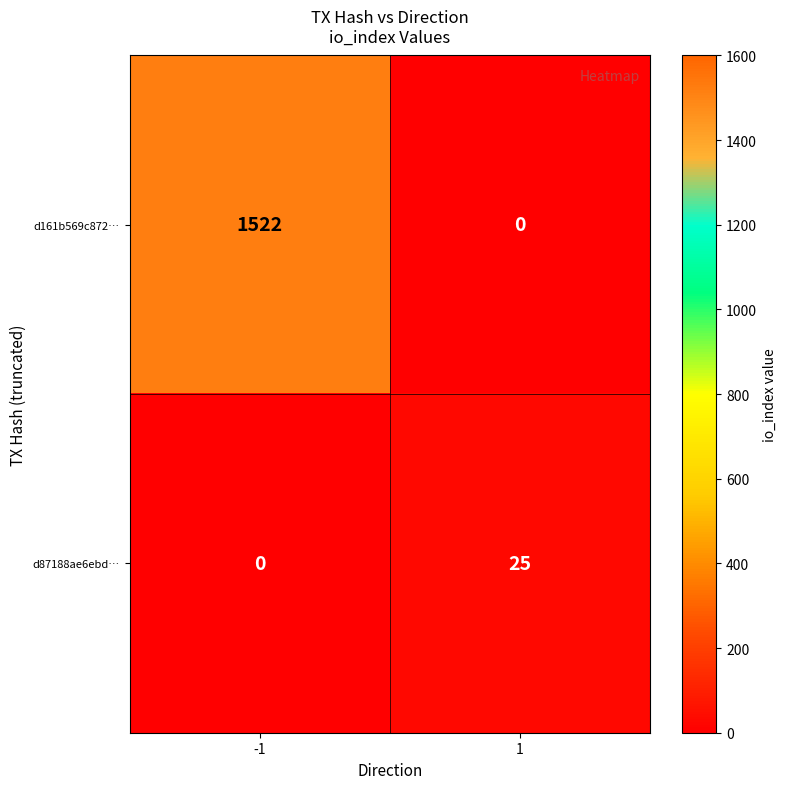

How many categories are shown in the chart?

2